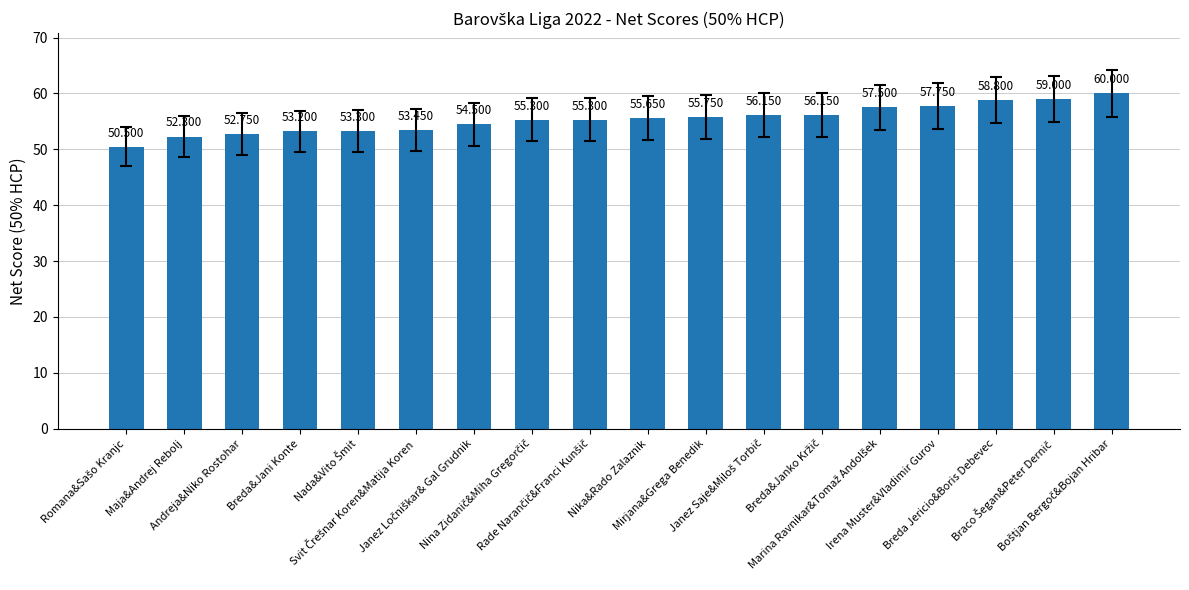

How many data points are less than 55?

7